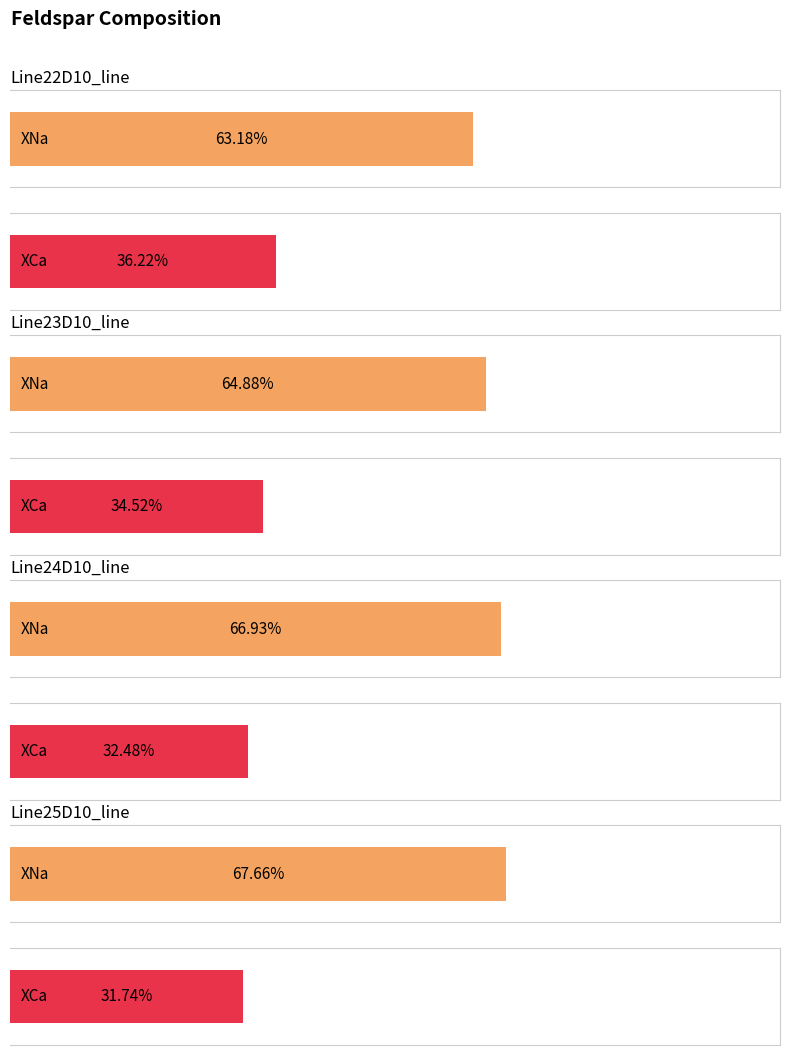

What position from the left is Line24D10_line?

3